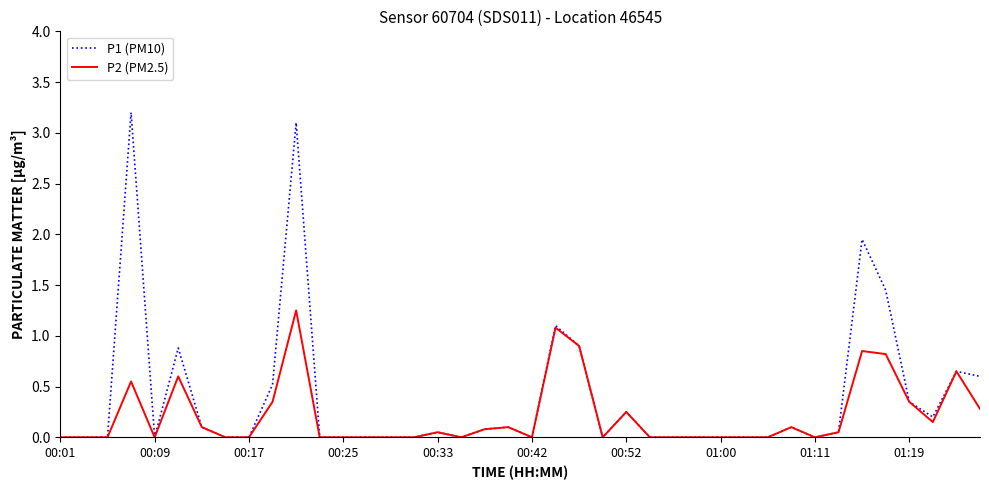

Which series has the largest total across all categories?

P1 (PM10)